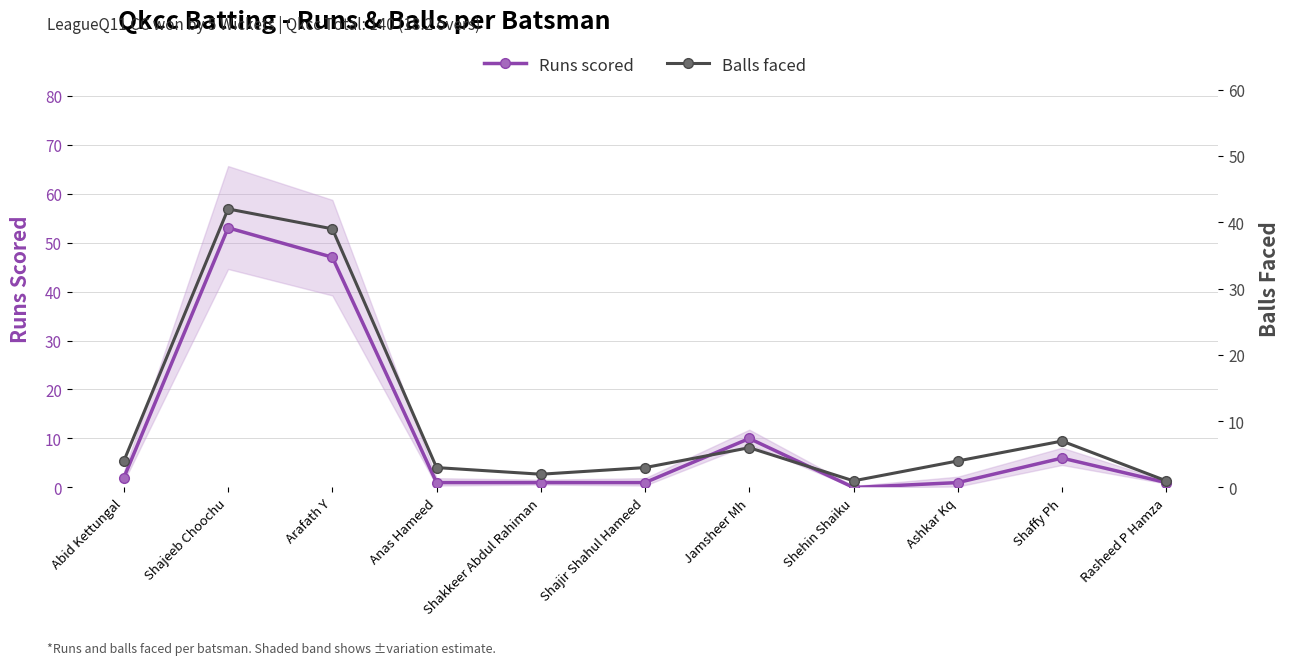

How many categories are shown in the chart?

11